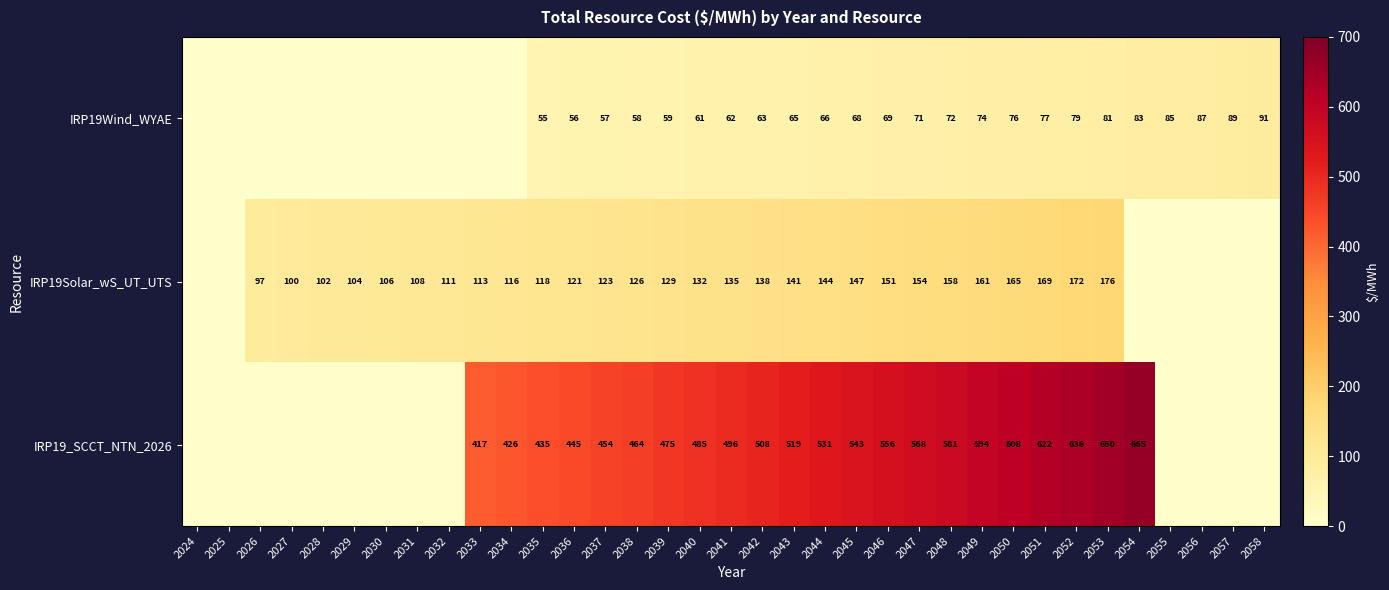

What is the difference between the highest and lowest values at 2048?

509